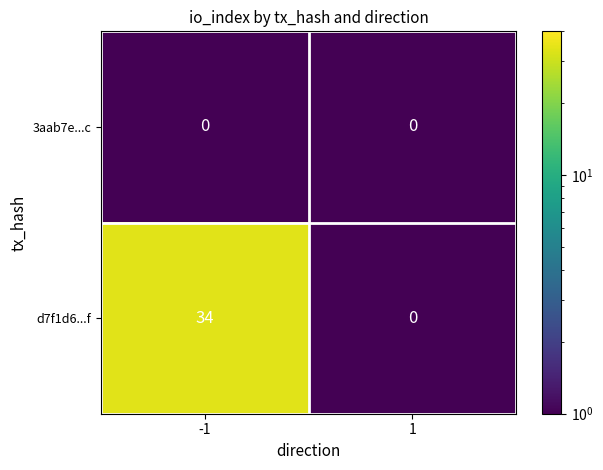

The d7f1d6...f series shows 21 at 1. True or false?

False